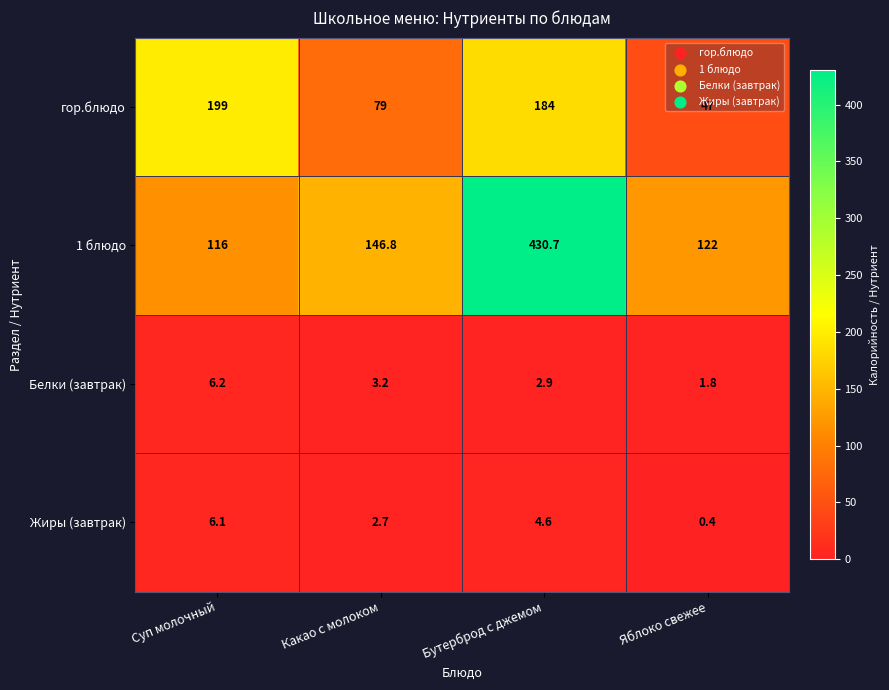

Between Какао с молоком and Яблоко свежее, which series saw the biggest shift?

гор.блюдо